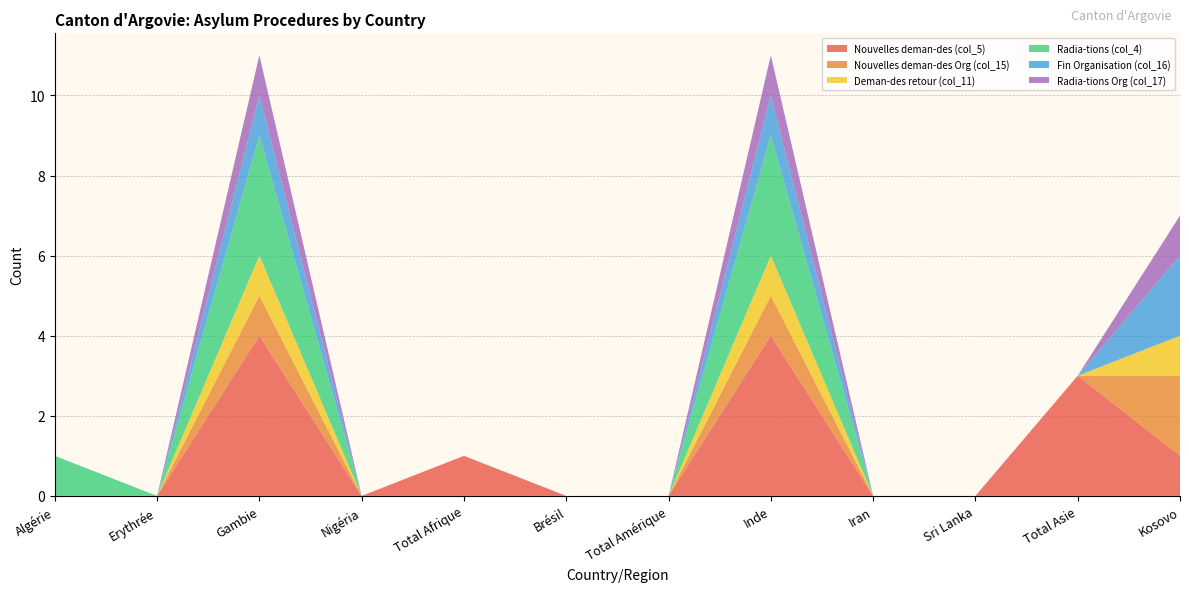

Reading left to right, transcribe all the data shown in this chart.

Nouvelles deman-des (col_5): Algérie=0	Erythrée=0	Gambie=4	Nigéria=0	Total Afrique=1	Brésil=0	Total Amérique=0	Inde=4	Iran=0	Sri Lanka=0	Total Asie=3	Kosovo=1
Nouvelles deman-des Org (col_15): Algérie=0	Erythrée=0	Gambie=1	Nigéria=0	Total Afrique=0	Brésil=0	Total Amérique=0	Inde=1	Iran=0	Sri Lanka=0	Total Asie=0	Kosovo=2
Deman-des retour (col_11): Algérie=0	Erythrée=0	Gambie=1	Nigéria=0	Total Afrique=0	Brésil=0	Total Amérique=0	Inde=1	Iran=0	Sri Lanka=0	Total Asie=0	Kosovo=1
Radia-tions (col_4): Algérie=1	Erythrée=0	Gambie=3	Nigéria=0	Total Afrique=0	Brésil=0	Total Amérique=0	Inde=3	Iran=0	Sri Lanka=0	Total Asie=0	Kosovo=0
Fin Organisation (col_16): Algérie=0	Erythrée=0	Gambie=1	Nigéria=0	Total Afrique=0	Brésil=0	Total Amérique=0	Inde=1	Iran=0	Sri Lanka=0	Total Asie=0	Kosovo=2
Radia-tions Org (col_17): Algérie=0	Erythrée=0	Gambie=1	Nigéria=0	Total Afrique=0	Brésil=0	Total Amérique=0	Inde=1	Iran=0	Sri Lanka=0	Total Asie=0	Kosovo=1